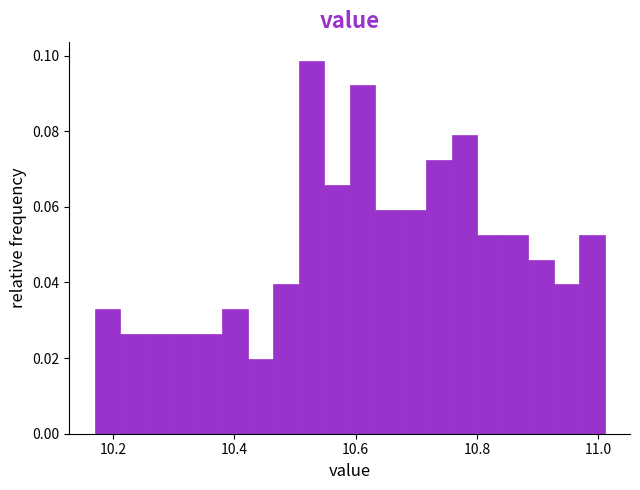

Around what value on the x-axis is the tallest bar? Give the approximate position of its centre, as read against the axis.

10.52